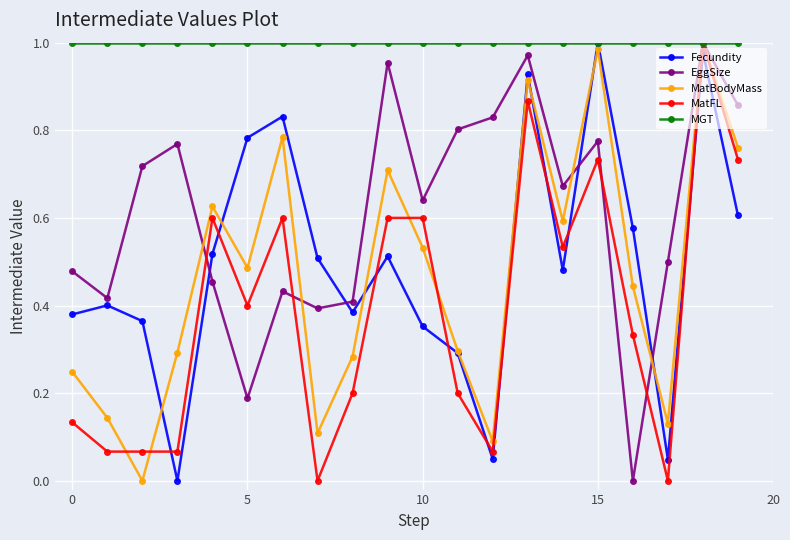

After their last crossing, which series has the higher values: MatFL or Fecundity?

MatFL